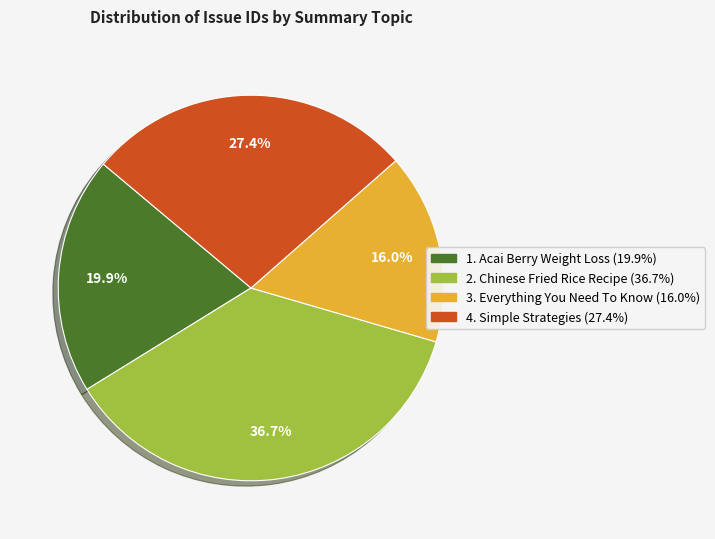

Is there any slice that represents more than half of the pie?

No